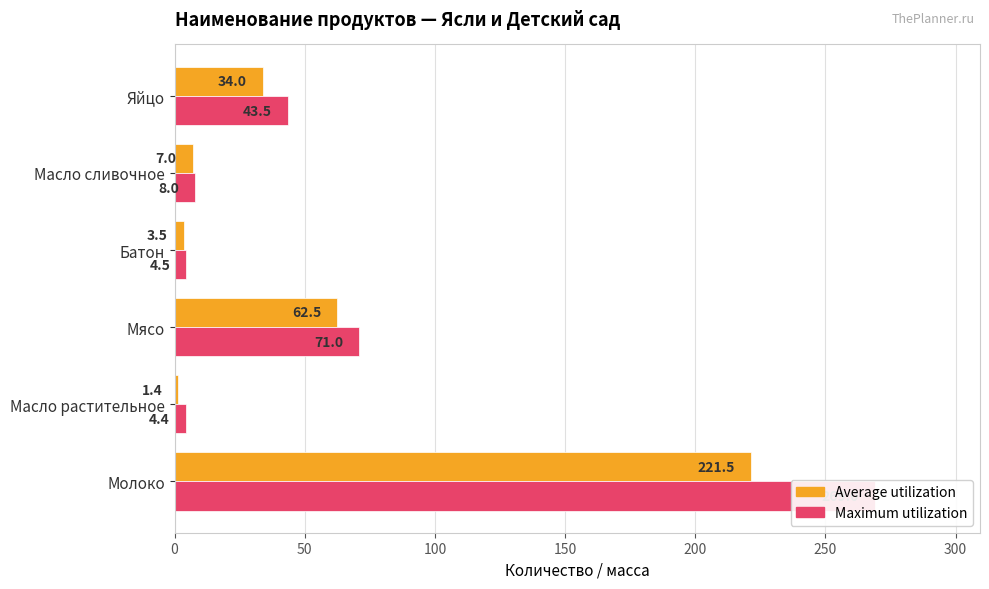

Is it true that Maximum utilization equals 12.1 at Масло сливочное?

False